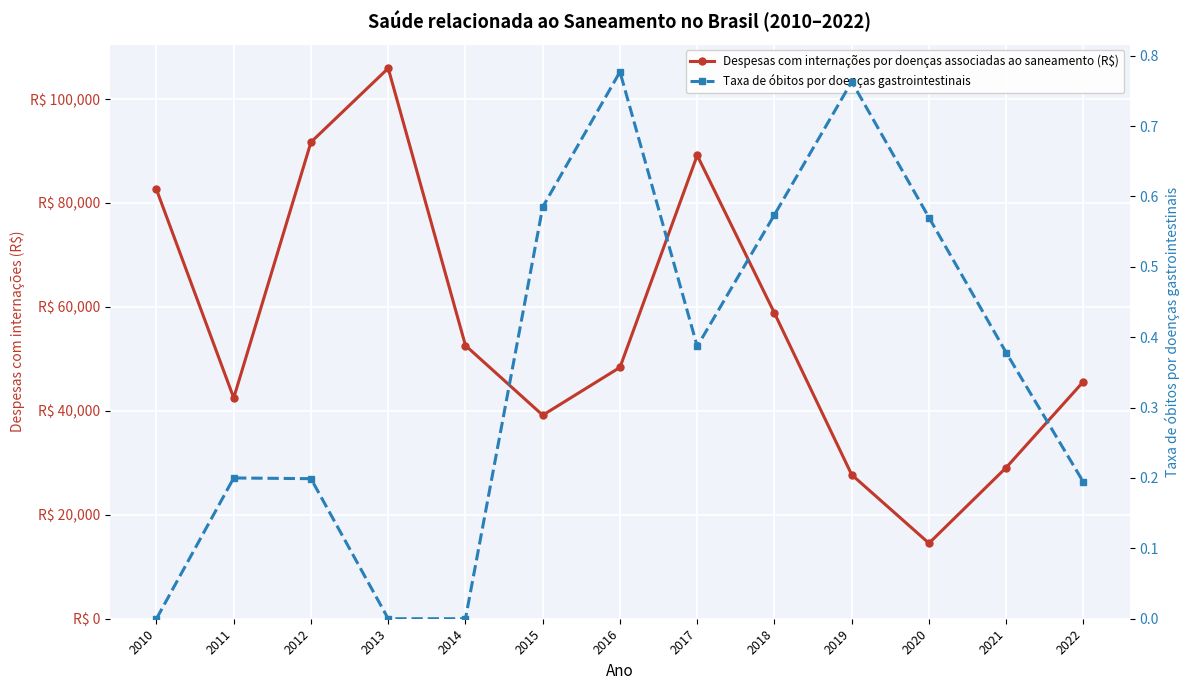

What is the difference between the second highest and second lowest values in the Despesas com internações por doenças associadas ao saneamento (R$) series?

64008.5